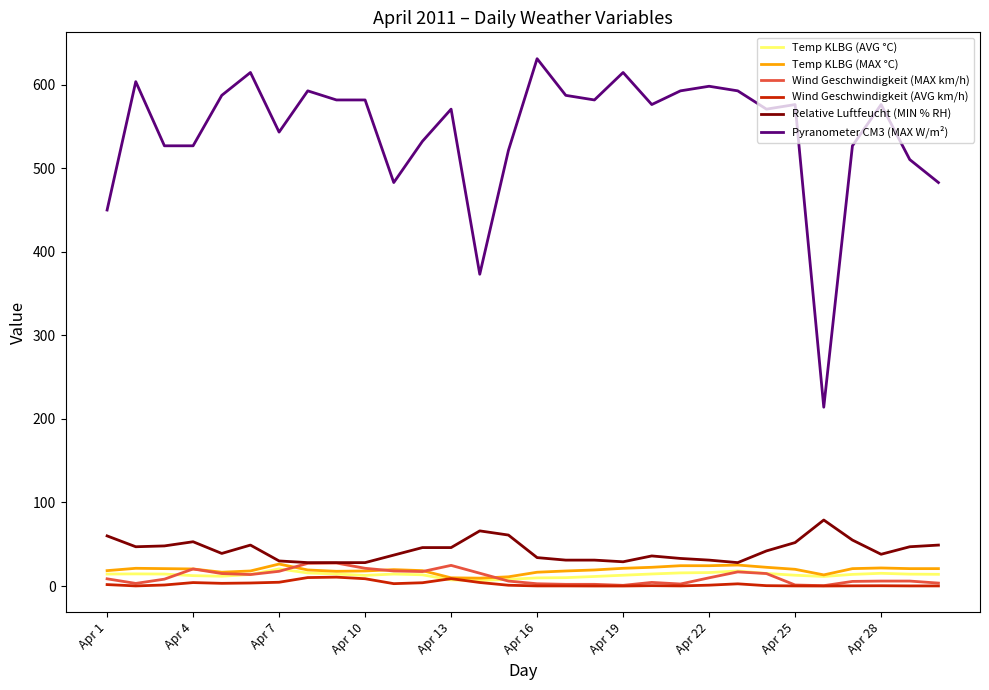

True or false: Wind Geschwindigkeit (MAX km/h) and Pyranometer CM3 (MAX W/m²) cross at least once.

False